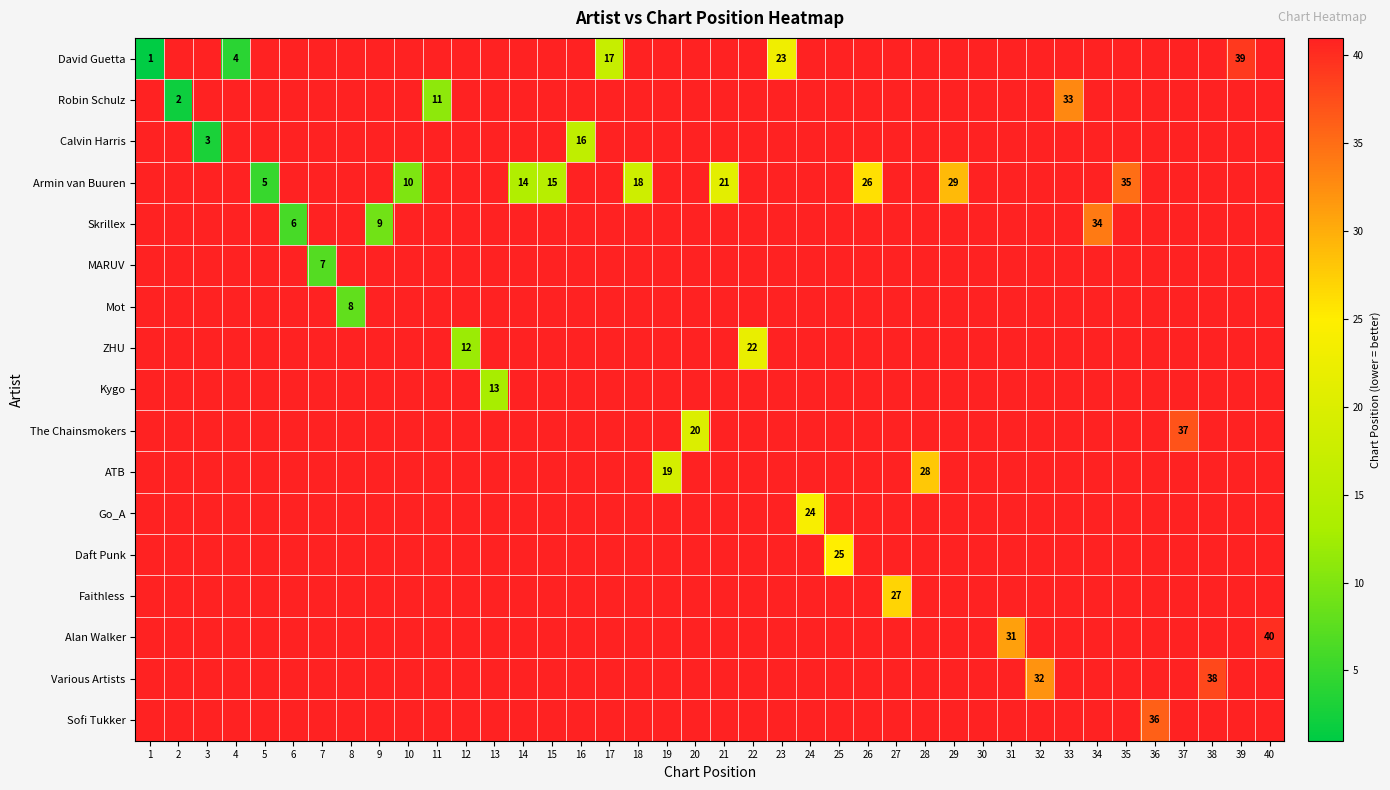

What is the minimum value shown in the chart?

1